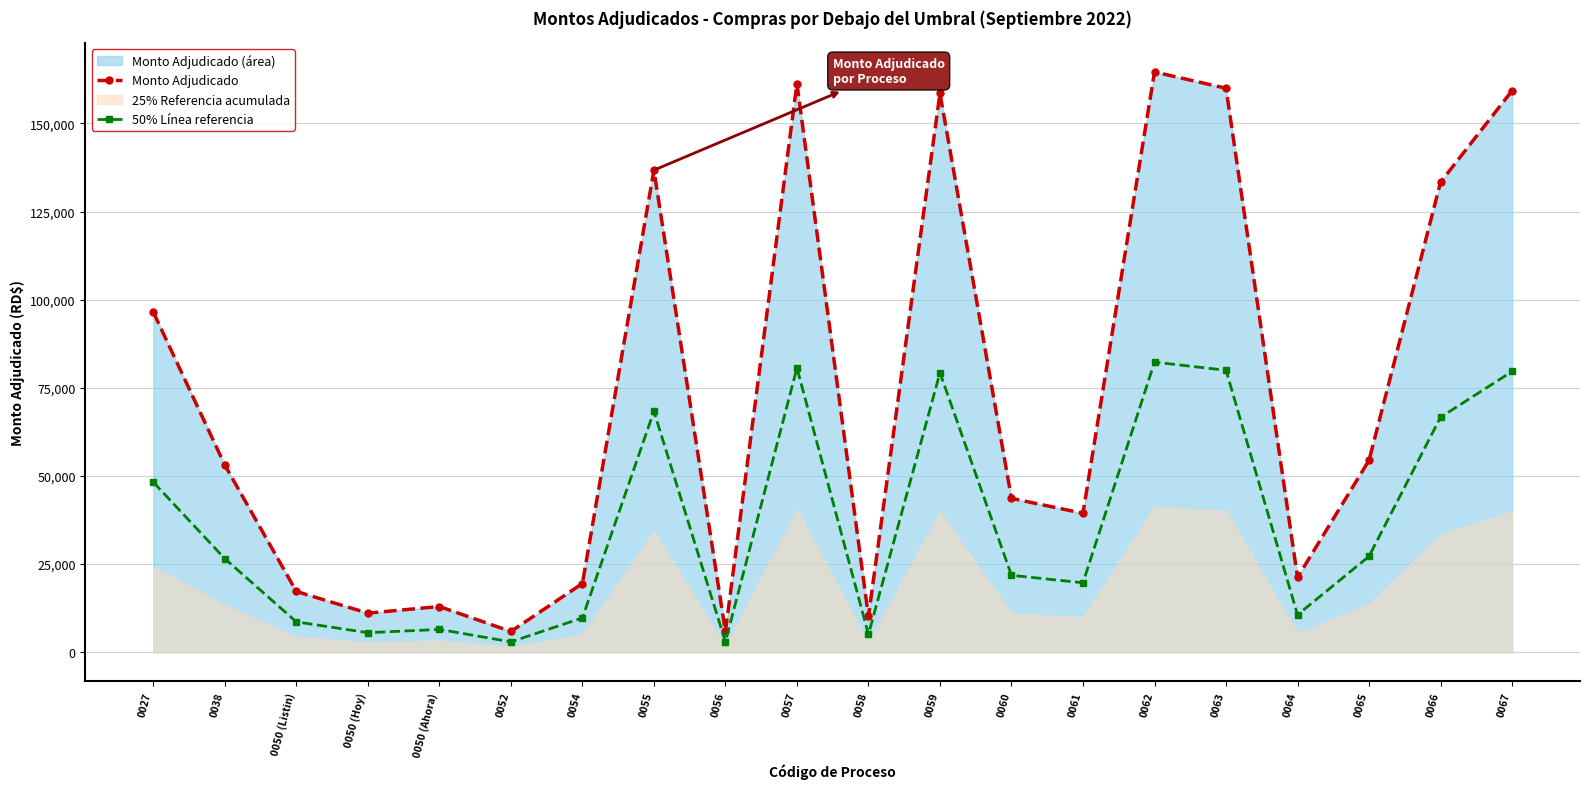

What is the value of the 50% Línea referencia point at the 3rd from the left?

8625.0